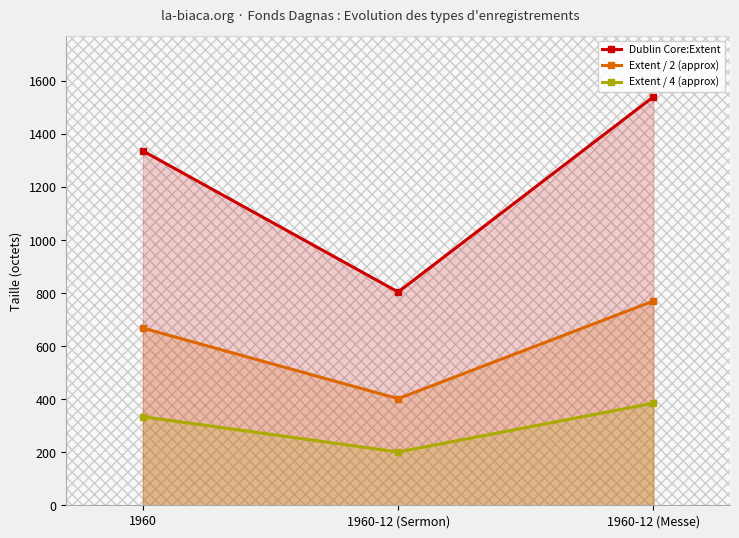

What is the sum of the Extent / 2 (approx) values at 1960-12 (Messe) and 1960-12 (Sermon)?

1172